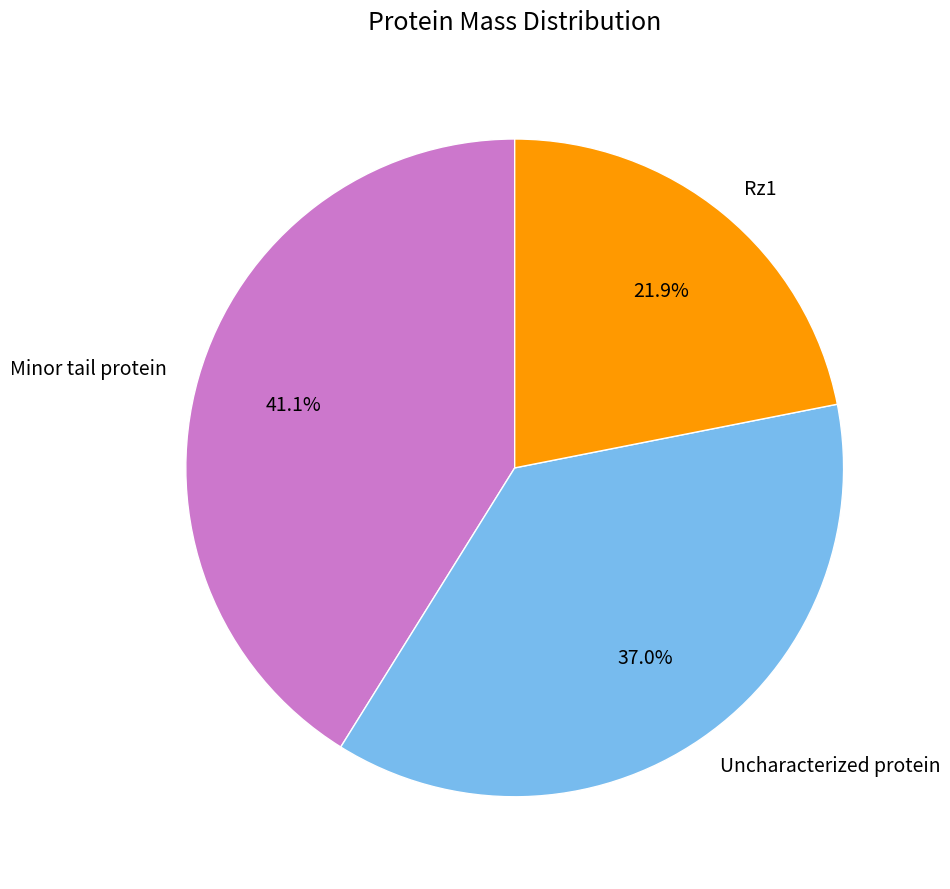

What is the largest slice in the pie chart?

Minor tail protein